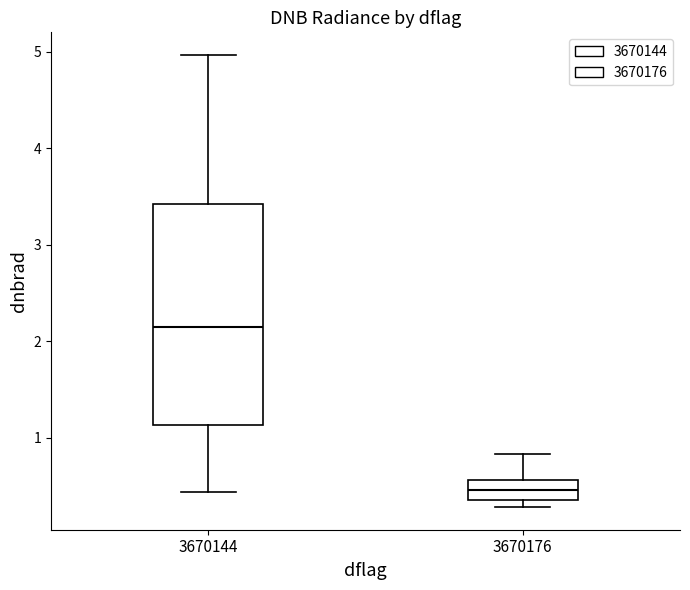

Which box's median line is the lowest?

3670176